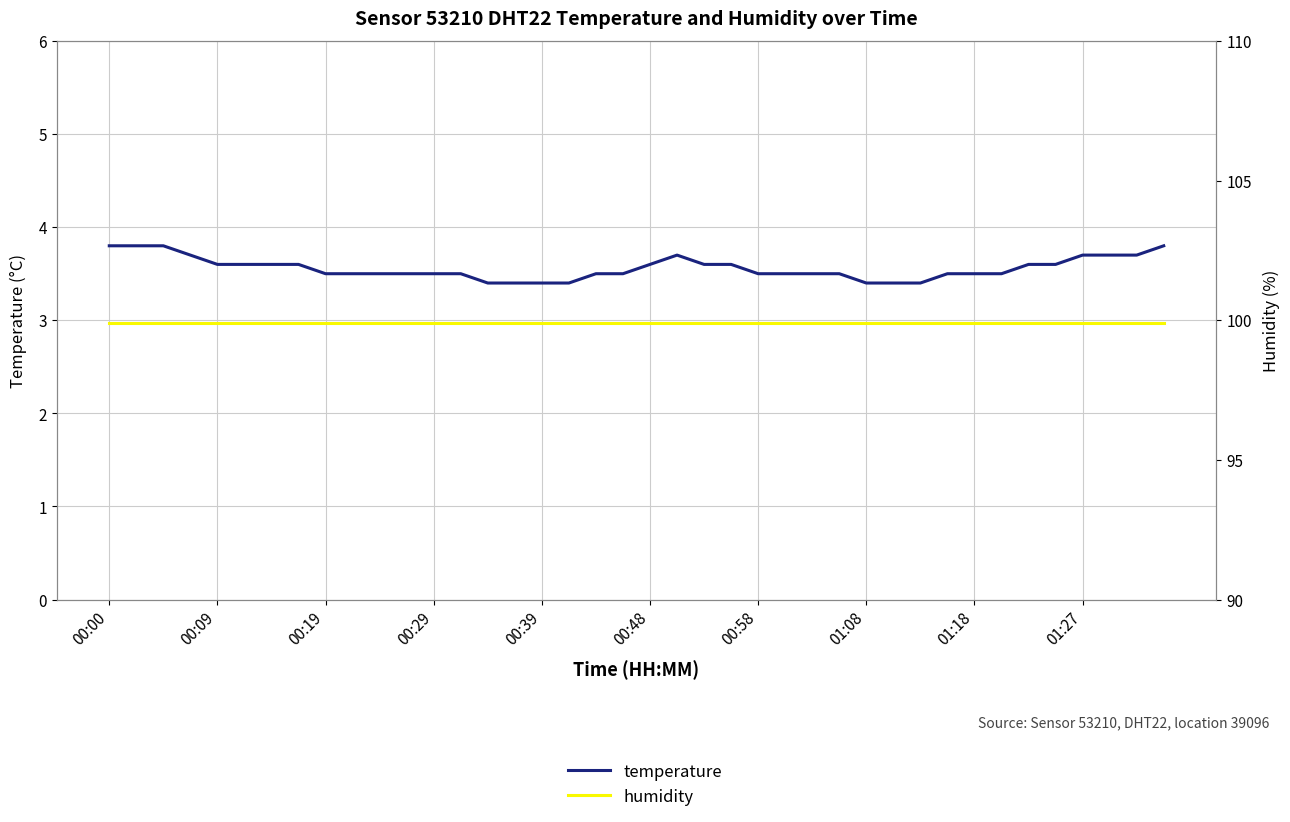

Which series changed the most between 00:48 and 01:18?

temperature